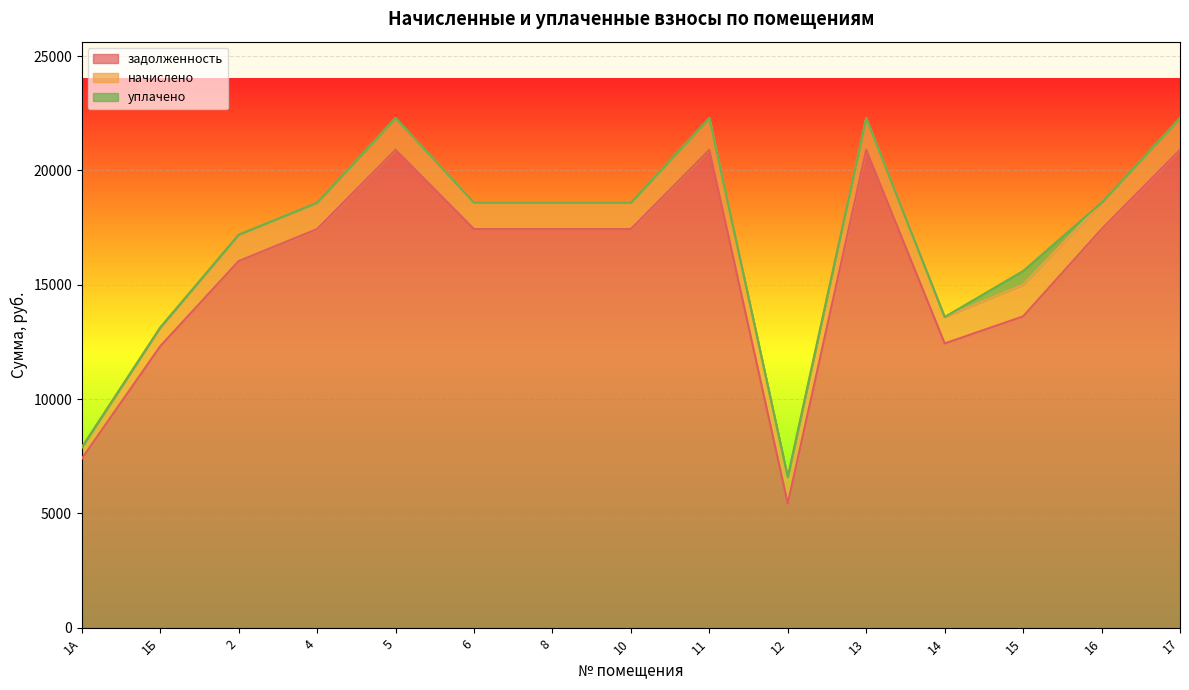

Which label corresponds to the largest value in the chart?

5